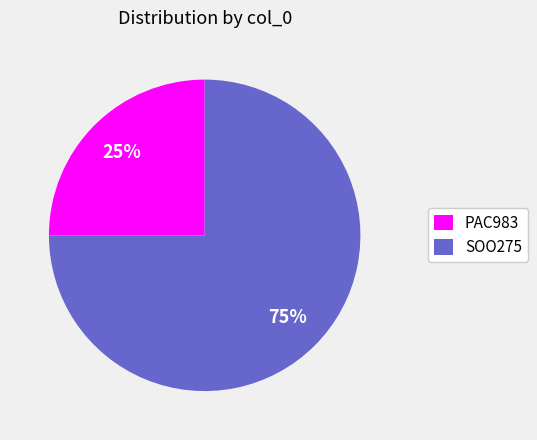

Combined, do SOO275 and PAC983 account for over 50%?

Yes